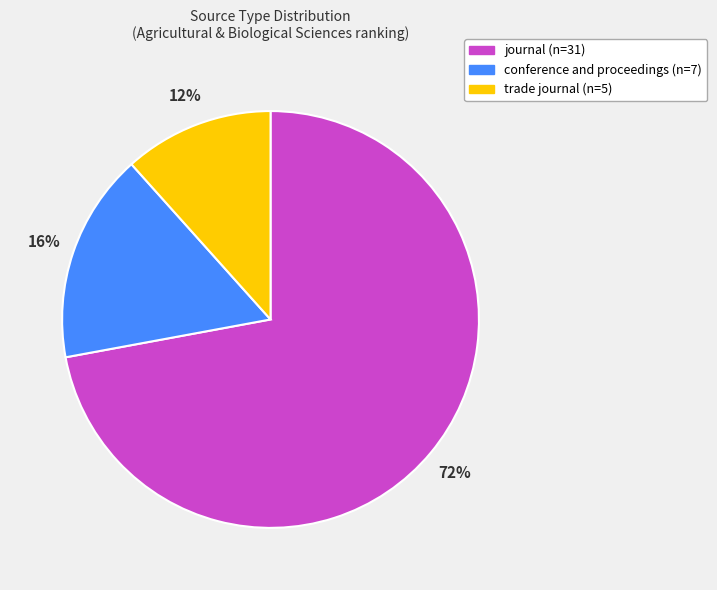

True or false: conference and proceedings accounts for 16% of the total.

True